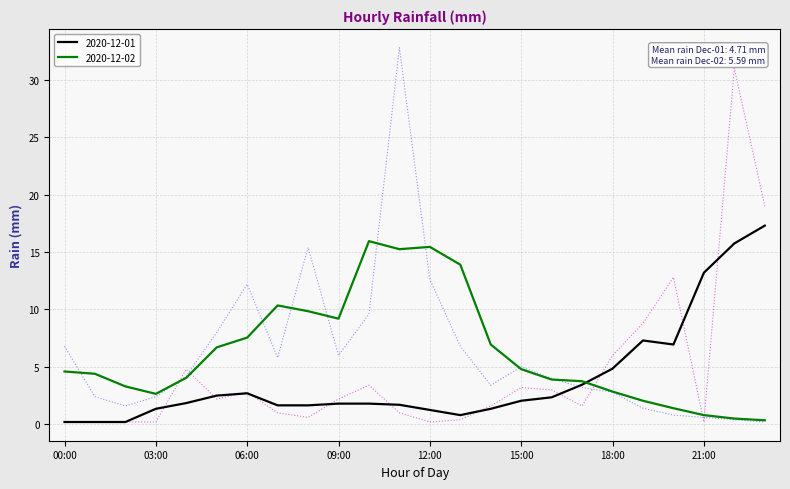

Is it true that 2020-12-01 equals 30.8 at 23:00?

False